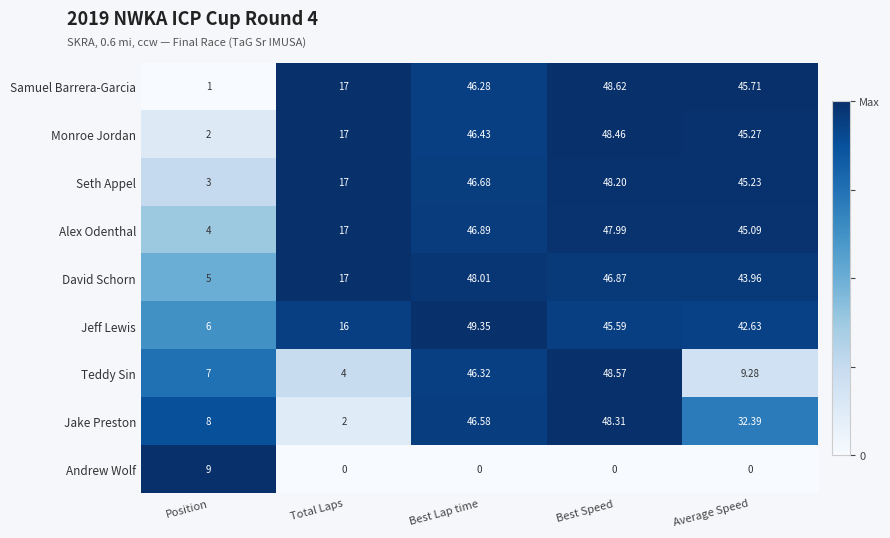

At Position, list the series in order from smallest to largest.

Samuel Barrera-Garcia, Monroe Jordan, Seth Appel, Alex Odenthal, David Schorn, Jeff Lewis, Teddy Sin, Jake Preston, Andrew Wolf